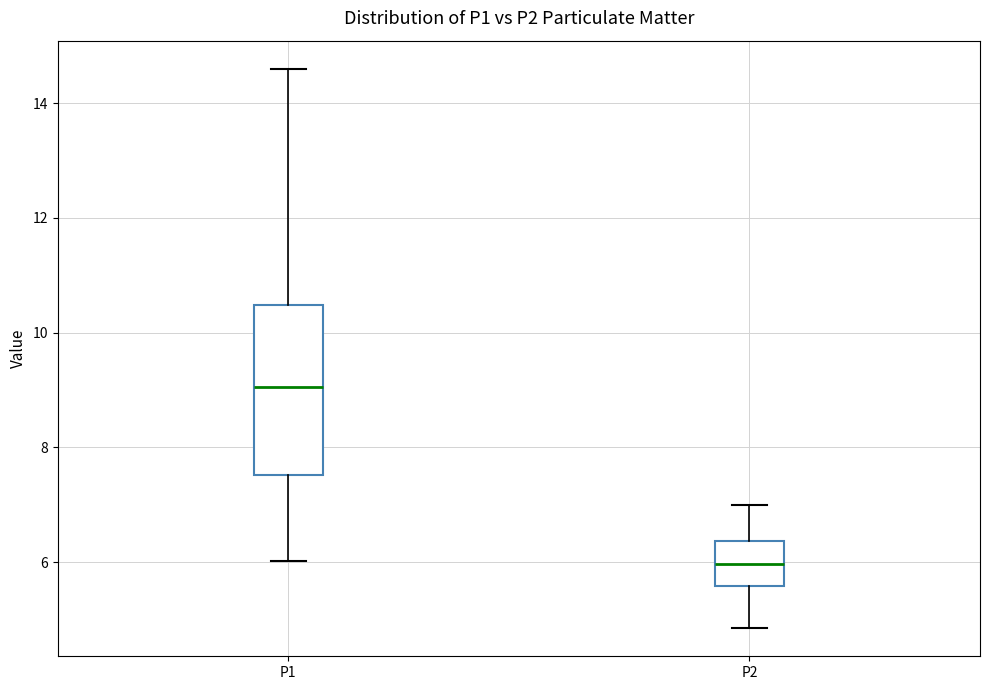

Where does the upper whisker of the box for P1 end on the y-axis? The values are not printed on the chart, so give them approximately, as read against the axis.

14.6